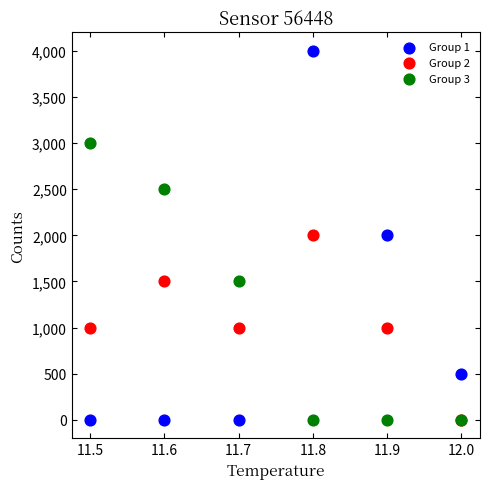

Which series has the widest spread of Y values?

Group 1